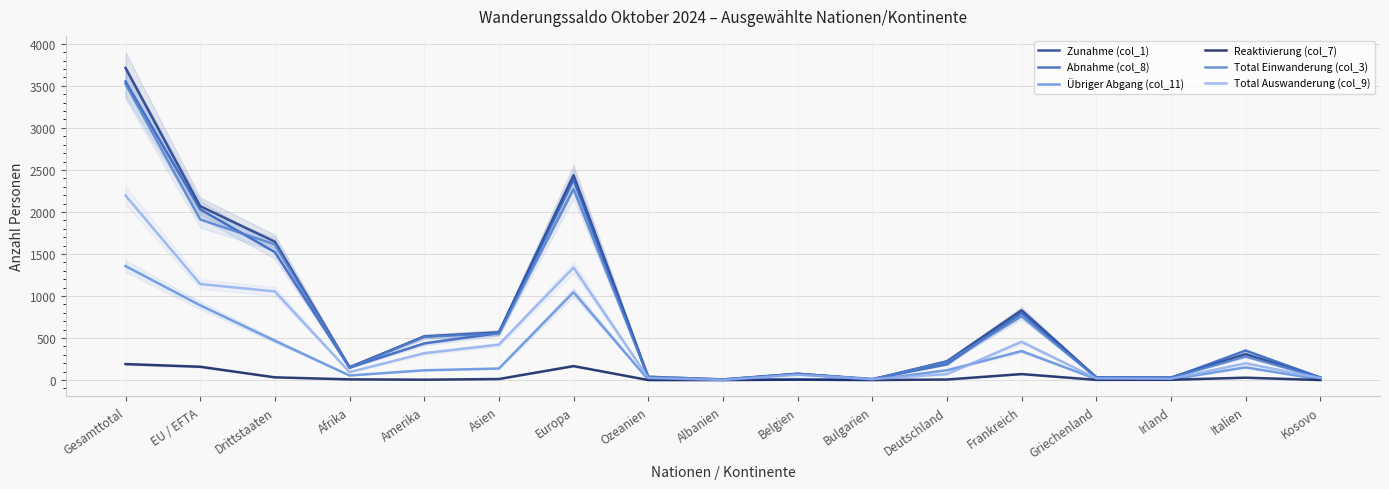

The value of Abnahme (col_8) at Asien is 754. True or false?

False